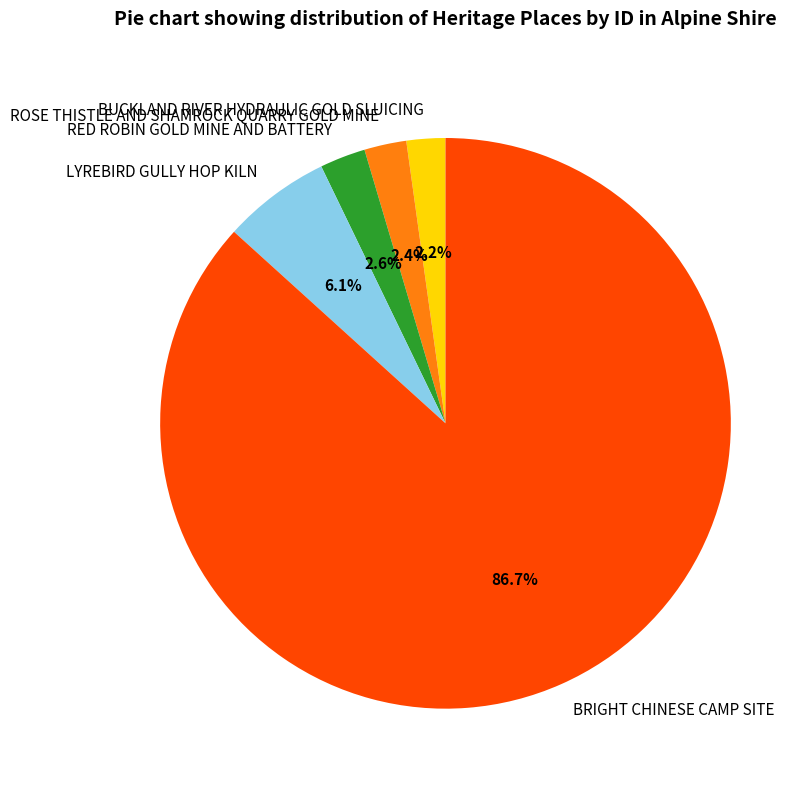

Count the number of slices in the pie.

5